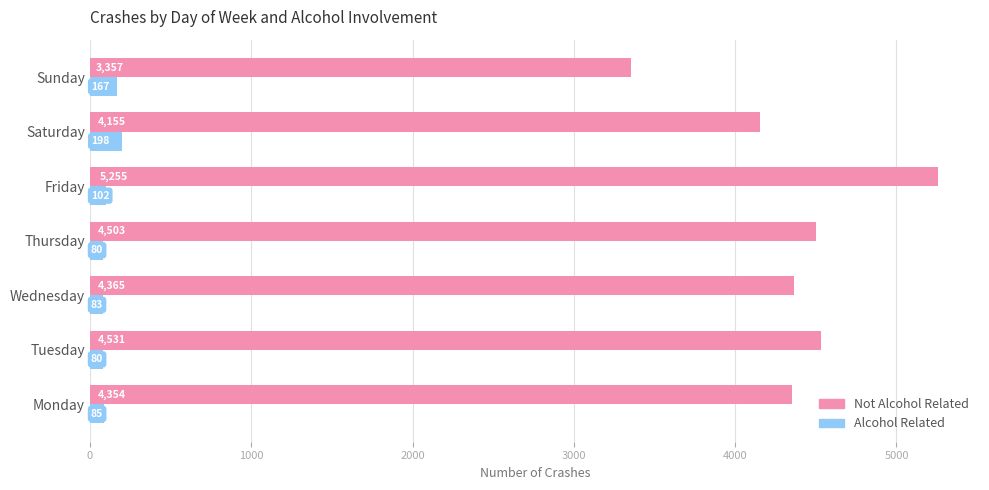

How many distinct data groups are displayed?

2